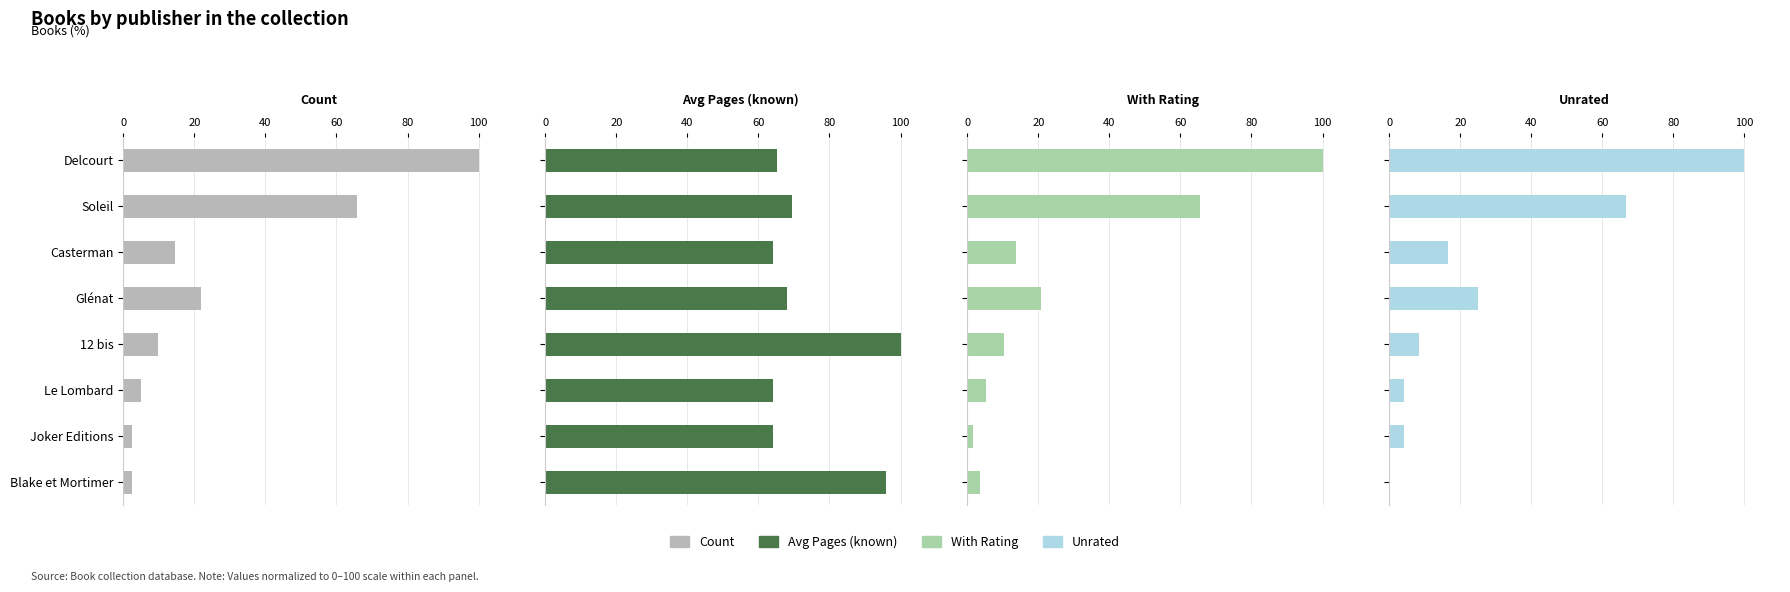

How many bars are there in each group?

4